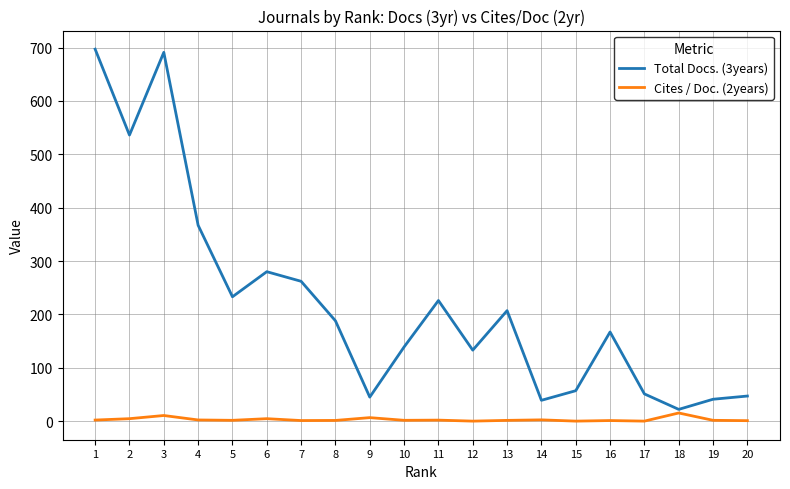

List the series in order of their peak value, lowest first.

Cites / Doc. (2years), Total Docs. (3years)